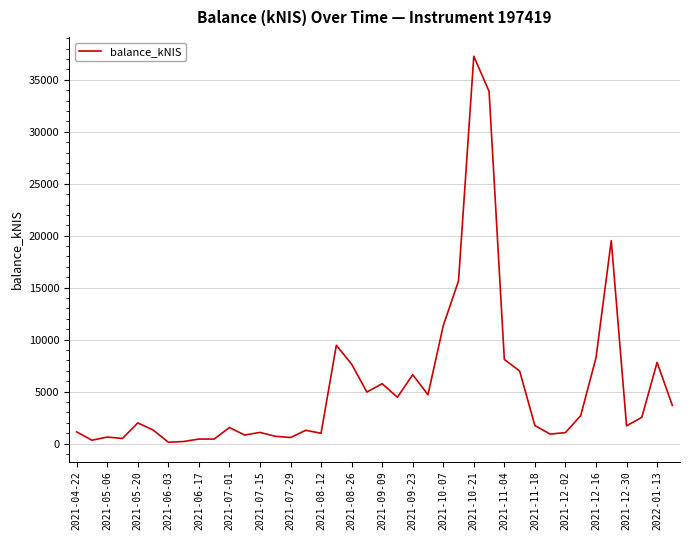

What is the difference between the maximum and minimum values?

37134.5